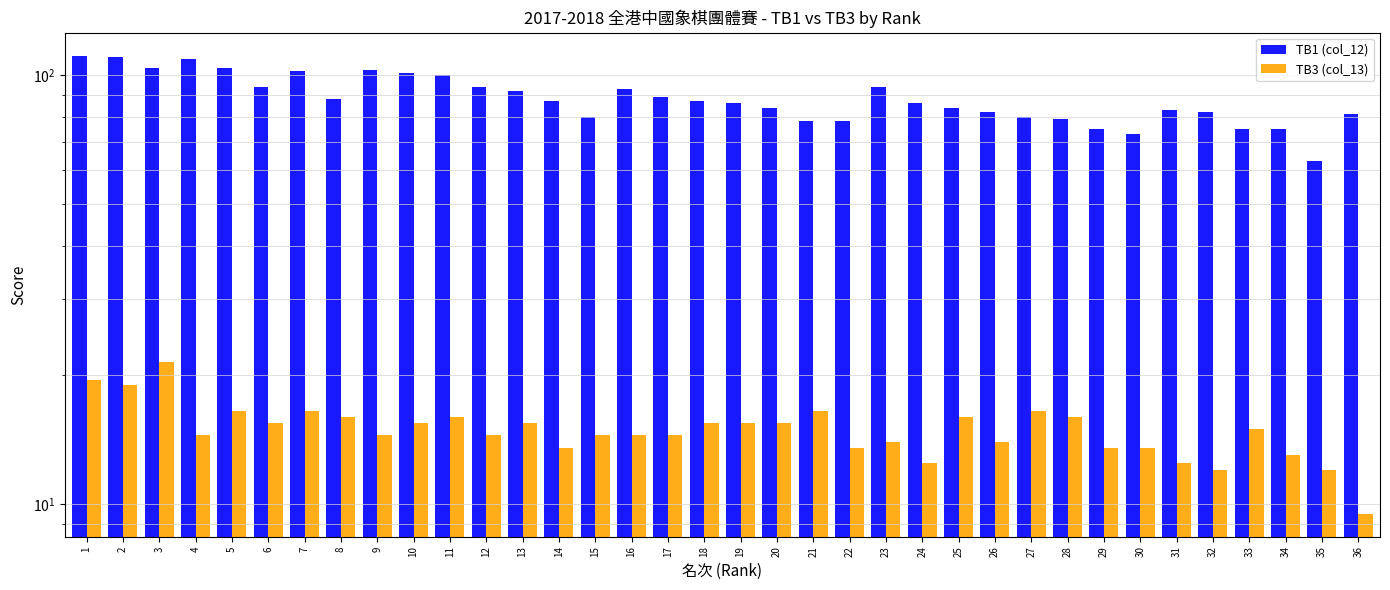

Rank the categories by TB3 (col_13) value from highest to lowest.

3, 1, 2, 5, 7, 21, 27, 8, 11, 25, 28, 6, 10, 13, 18, 19, 20, 33, 4, 9, 12, 15, 16, 17, 23, 26, 14, 22, 29, 30, 34, 24, 31, 32, 35, 36